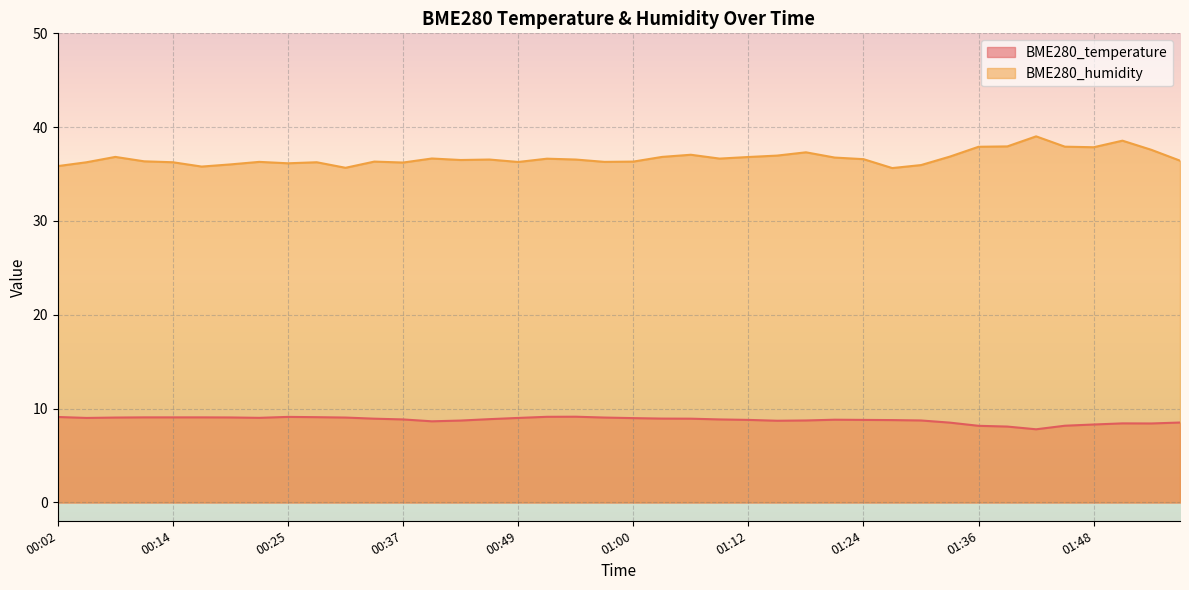

True or false: BME280_humidity and BME280_temperature intersect in this chart.

False